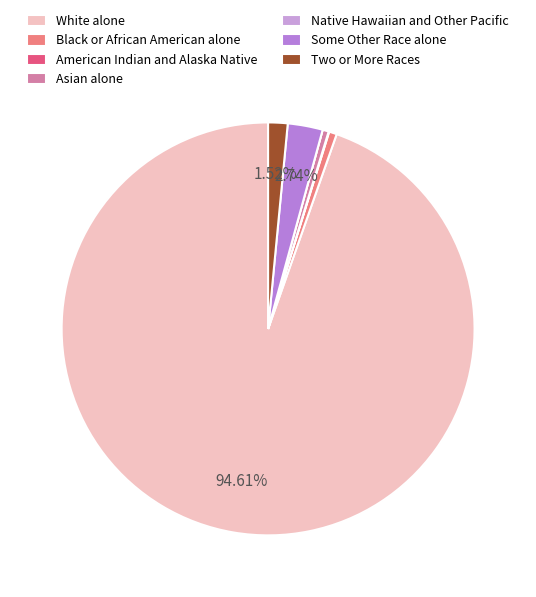

Do White alone and American Indian and Alaska Native together represent more than half of the pie?

Yes